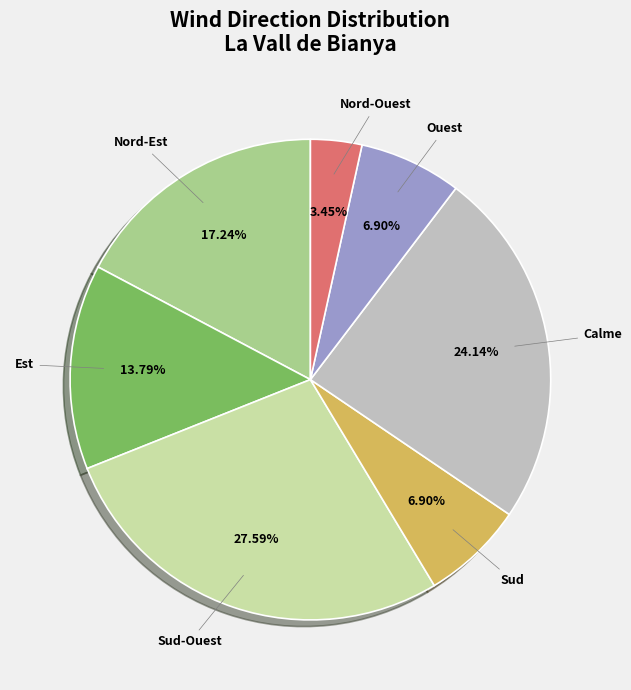

Which category has the smallest portion of the pie?

Nord-Ouest